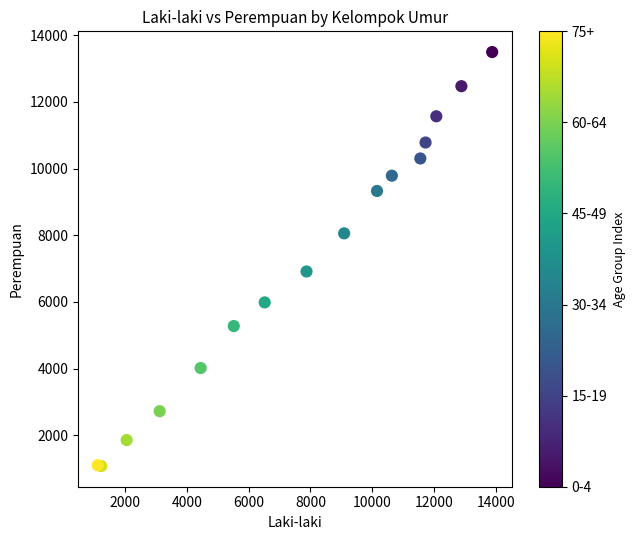

What Y value in the scatter plot is closest to 7286?

6912